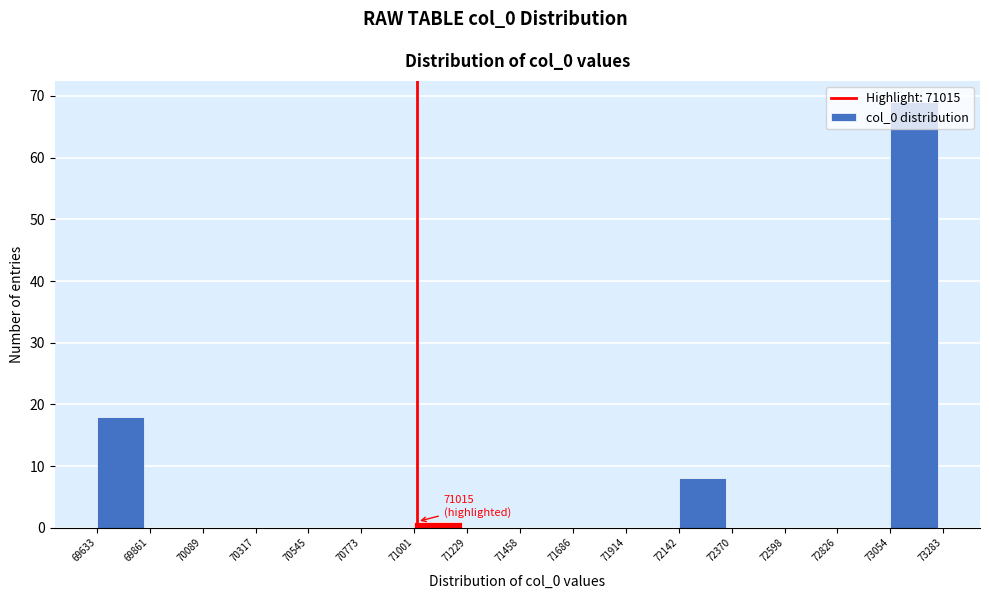

Over which range of the x-axis is the bar tallest?

73054 to 73283